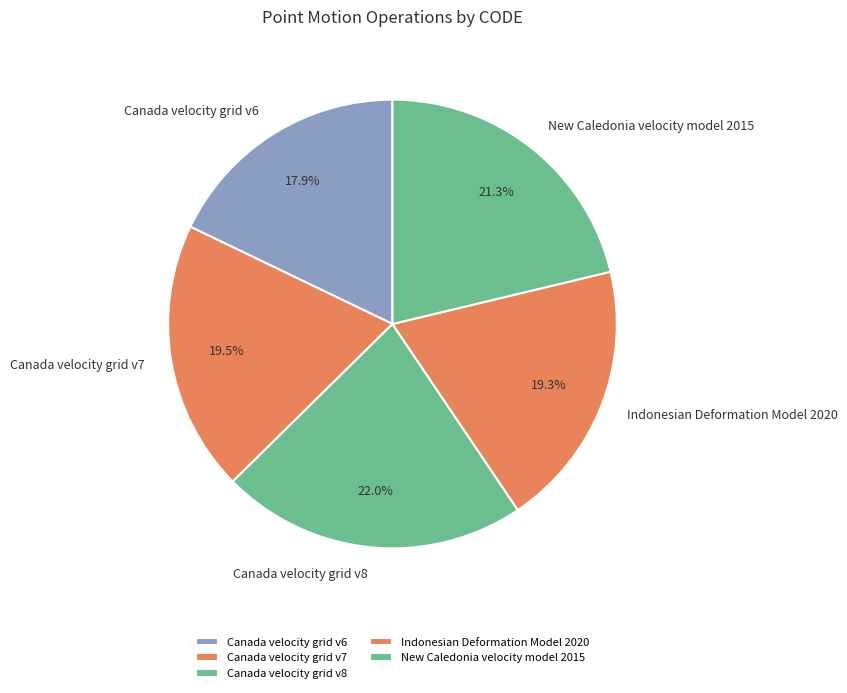

What percentage is the New Caledonia velocity model 2015 slice, to the nearest percent?

21%